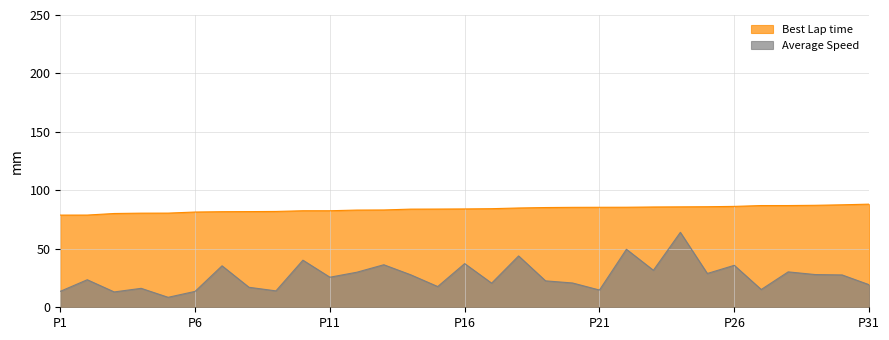

What is the value of the Average Speed point at the 28th from the left?

30.3